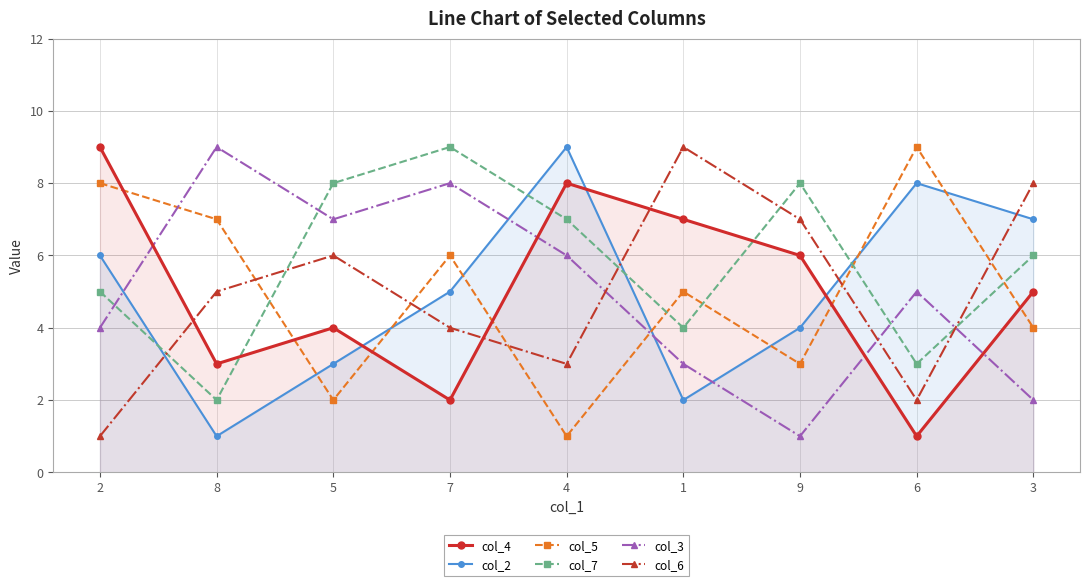

What is the greatest value displayed?

9